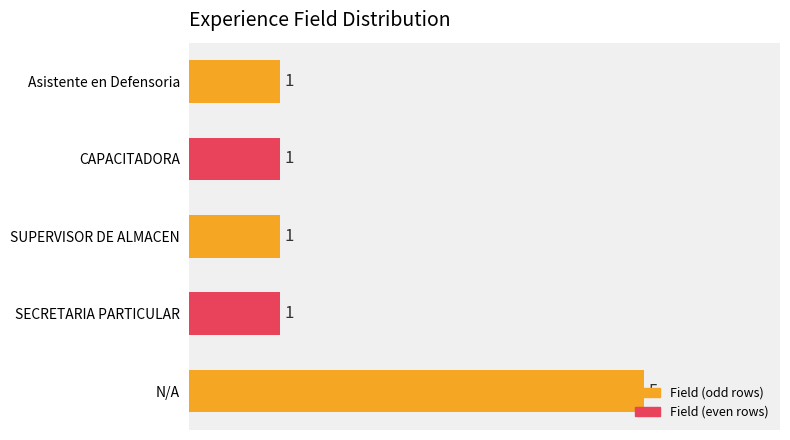

Count the values in the range 1 to 2.

4